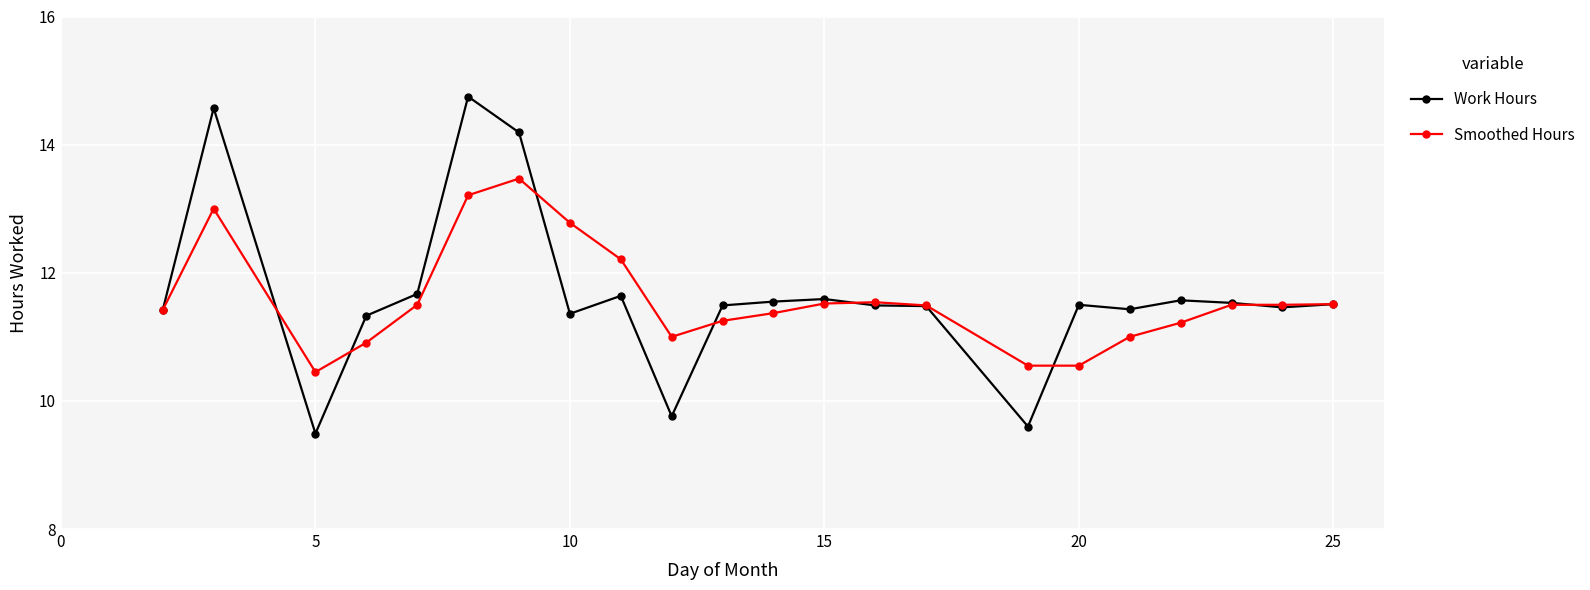

Which series has the widest spread of values?

Work Hours